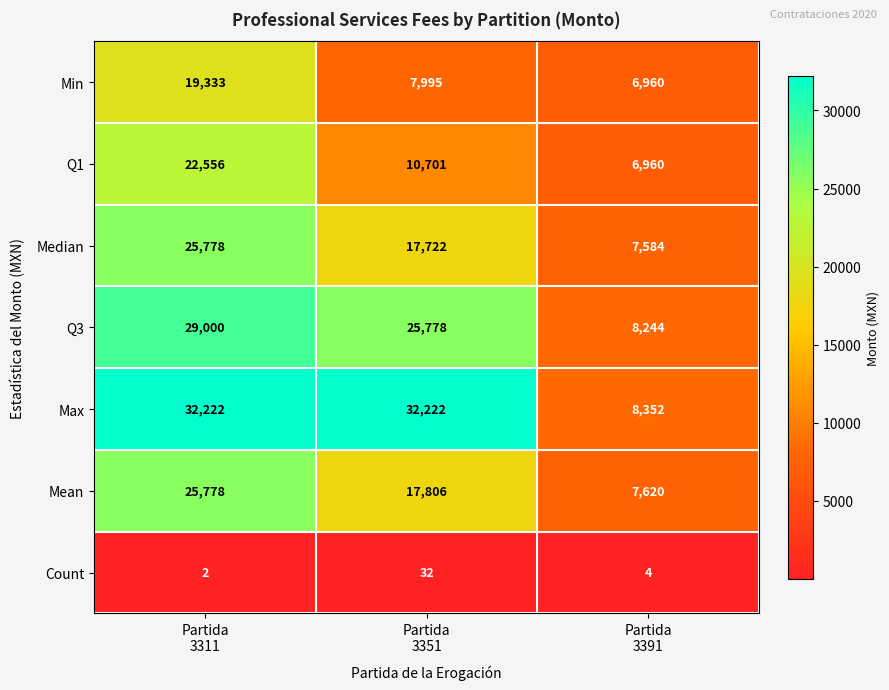

What is the difference between the maximum and minimum values in the Q1 series?

15596